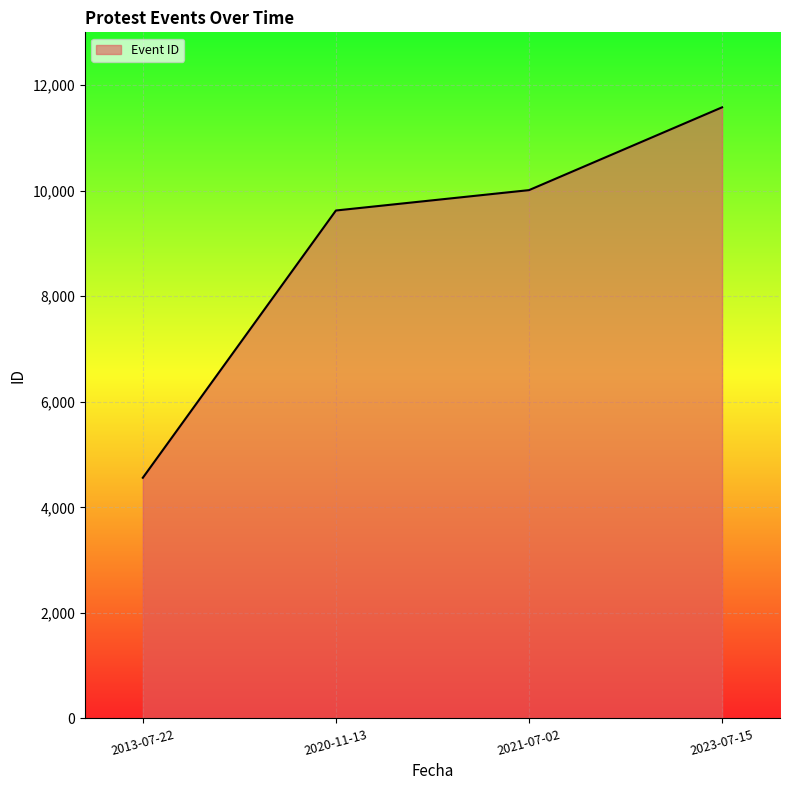

List the labels in order of value, smallest first.

2013-07-22, 2020-11-13, 2021-07-02, 2023-07-15